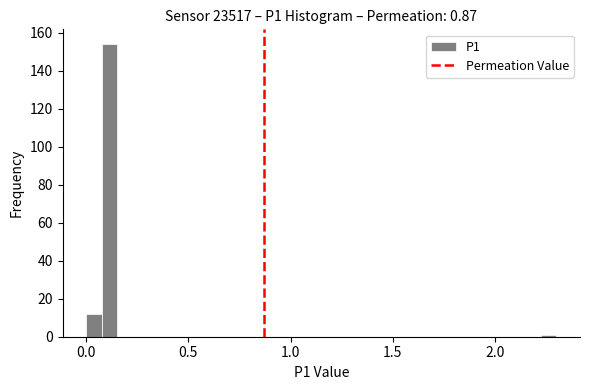

Around what value on the x-axis is the tallest bar? Give the approximate position of its centre, as read against the axis.

0.10